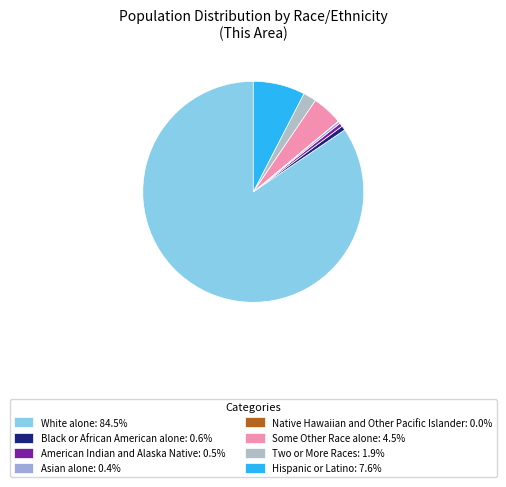

Between Native Hawaiian and Other Pacific Islander and American Indian and Alaska Native, which is larger?

American Indian and Alaska Native